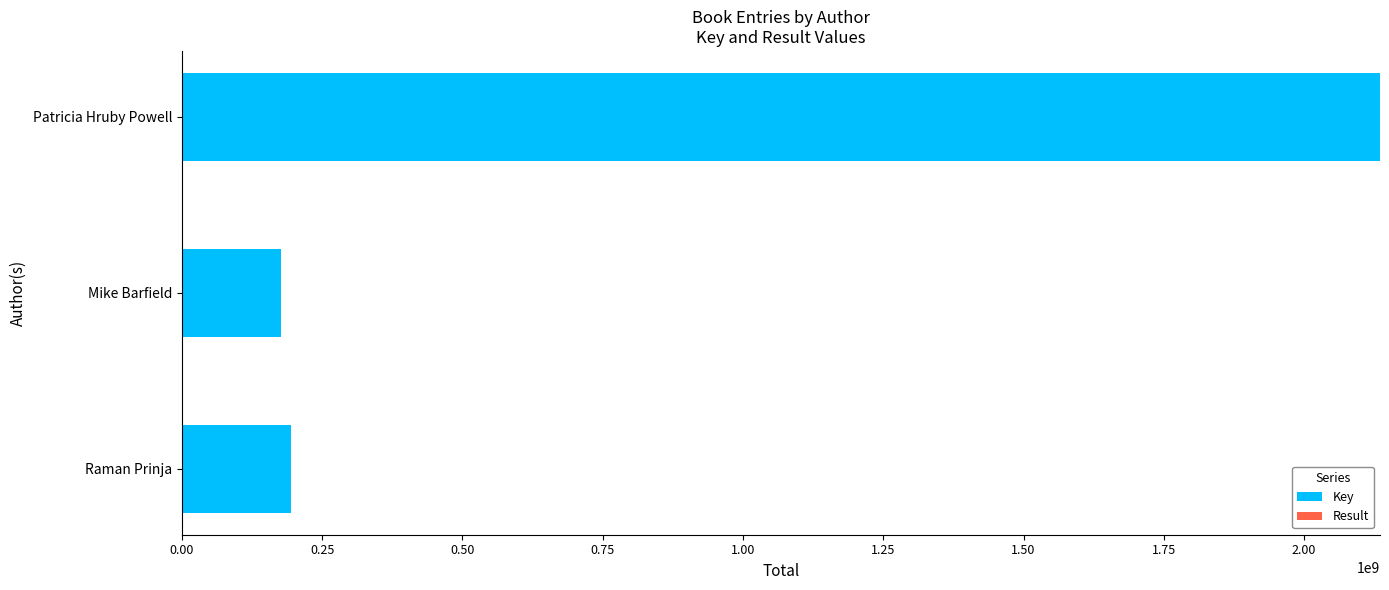

How many data points does each series have?

3